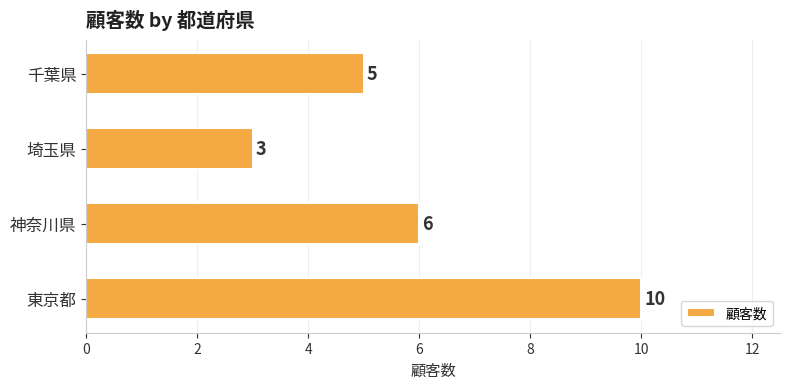

What is the change in value from 東京都 to 埼玉県?

-7